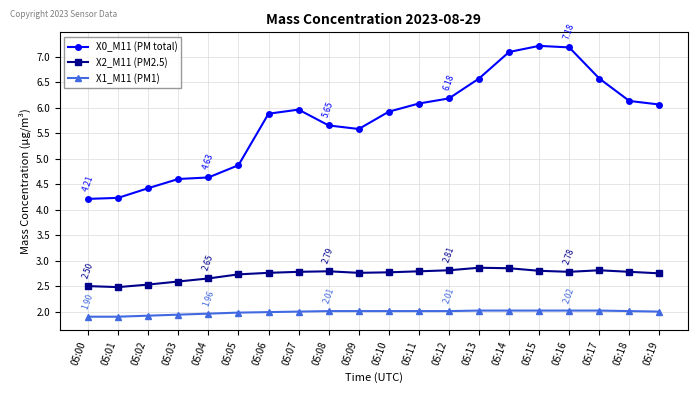

What are all the series names shown in the legend?

X0_M11 (PM total), X2_M11 (PM2.5), X1_M11 (PM1)